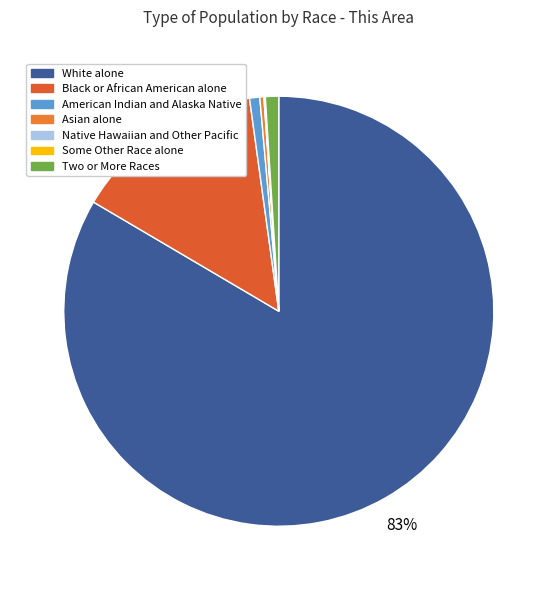

Count the number of slices in the pie.

7